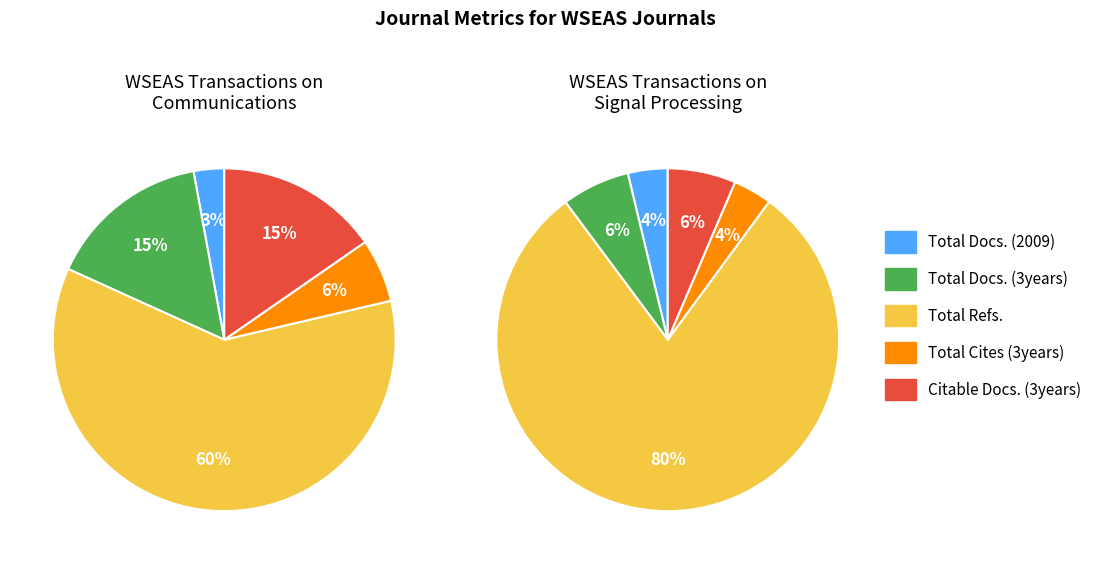

To the nearest percent, what percentage of the pie is WSEAS Transactions on Signal Processing?

26%